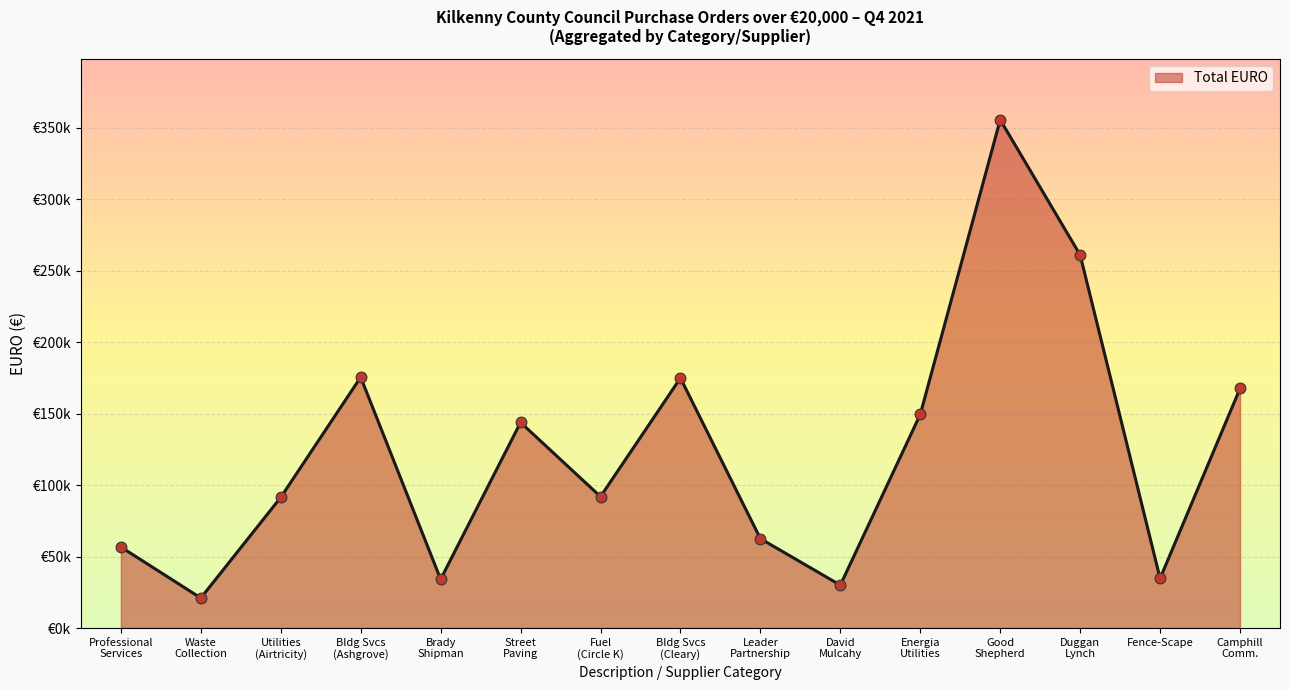

Is this an area chart (filled region under the line)?

Yes